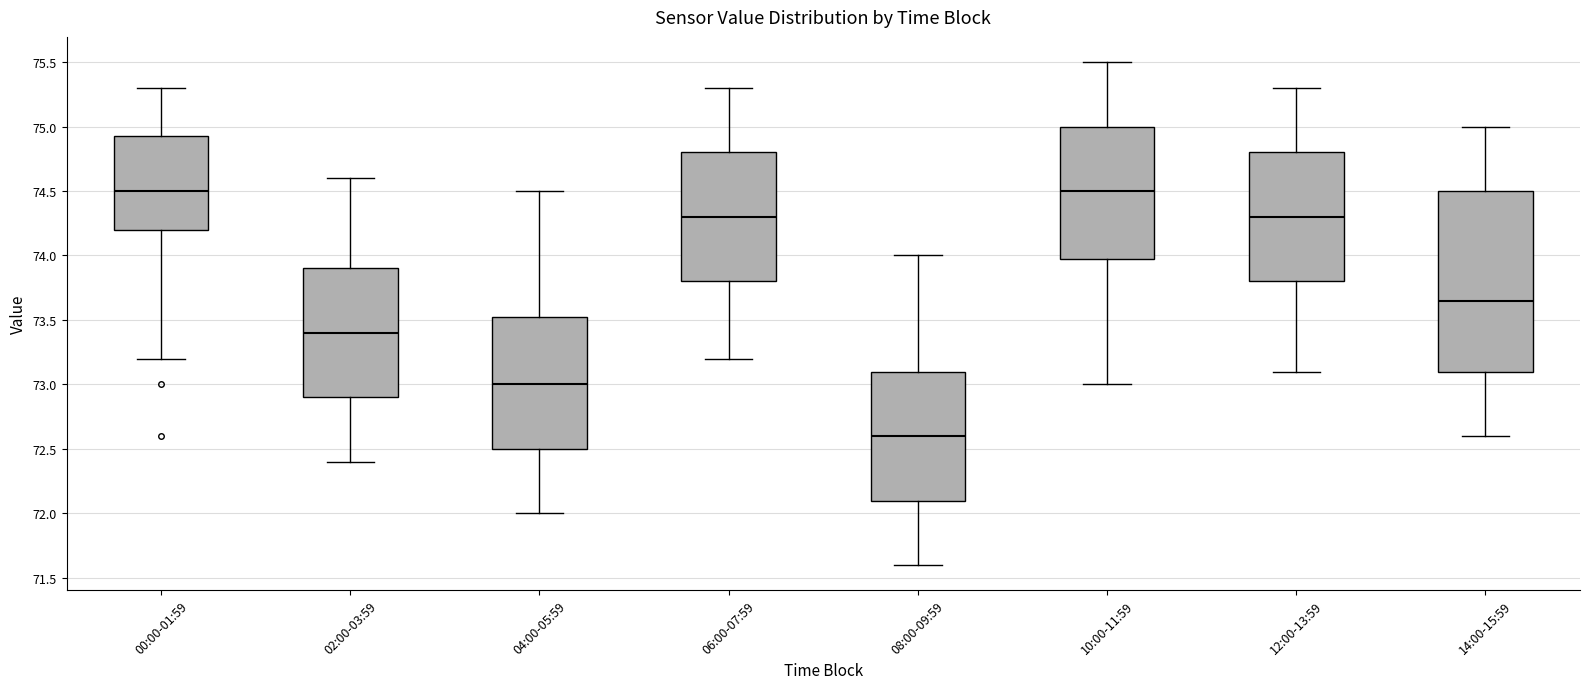

Reading left to right, read every box against the y-axis: the position of its median line, the range the box covers, and the ends of its whiskers. The values are not printed on the chart, so give them approximately, as read against the axis.

00:00-01:59: median 74.50, box 74.20 to 74.95, whiskers 73.20 to 75.30
02:00-03:59: median 73.40, box 72.90 to 73.90, whiskers 72.40 to 74.60
04:00-05:59: median 73.00, box 72.50 to 73.55, whiskers 72.00 to 74.50
06:00-07:59: median 74.30, box 73.80 to 74.80, whiskers 73.20 to 75.30
08:00-09:59: median 72.60, box 72.10 to 73.10, whiskers 71.60 to 74.00
10:00-11:59: median 74.50, box 74.00 to 75.00, whiskers 73.00 to 75.50
12:00-13:59: median 74.30, box 73.80 to 74.80, whiskers 73.10 to 75.30
14:00-15:59: median 73.65, box 73.10 to 74.50, whiskers 72.60 to 75.00